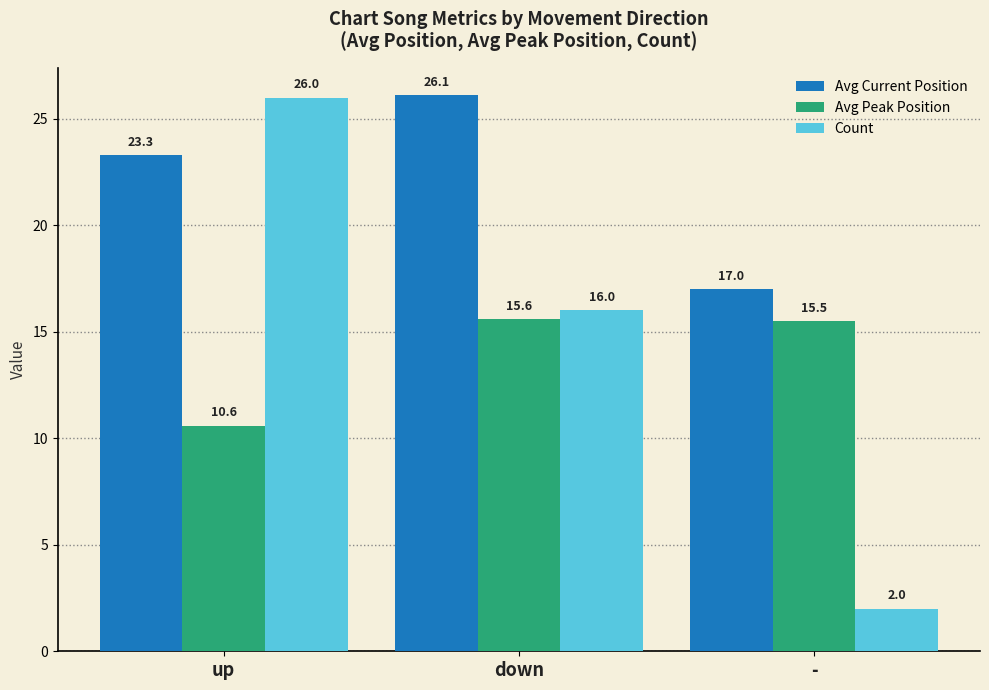

Reading right to left, list all the values displayed in this chart.

Avg Current Position: 17.0	26.1	23.3
Avg Peak Position: 15.5	15.6	10.6
Count: 2.0	16.0	26.0